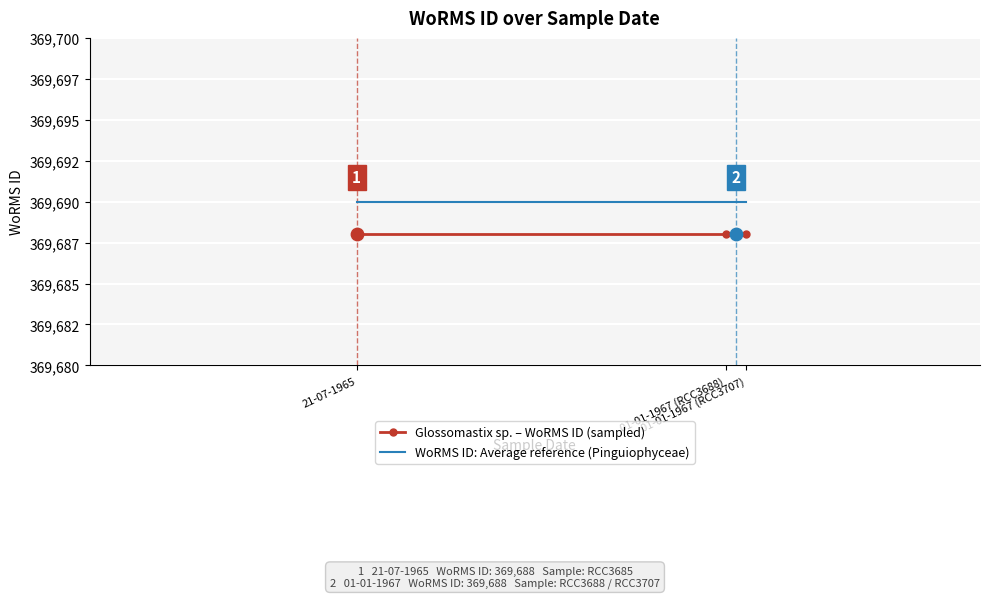

At which category is the sum across all series the highest?

21-07-1965